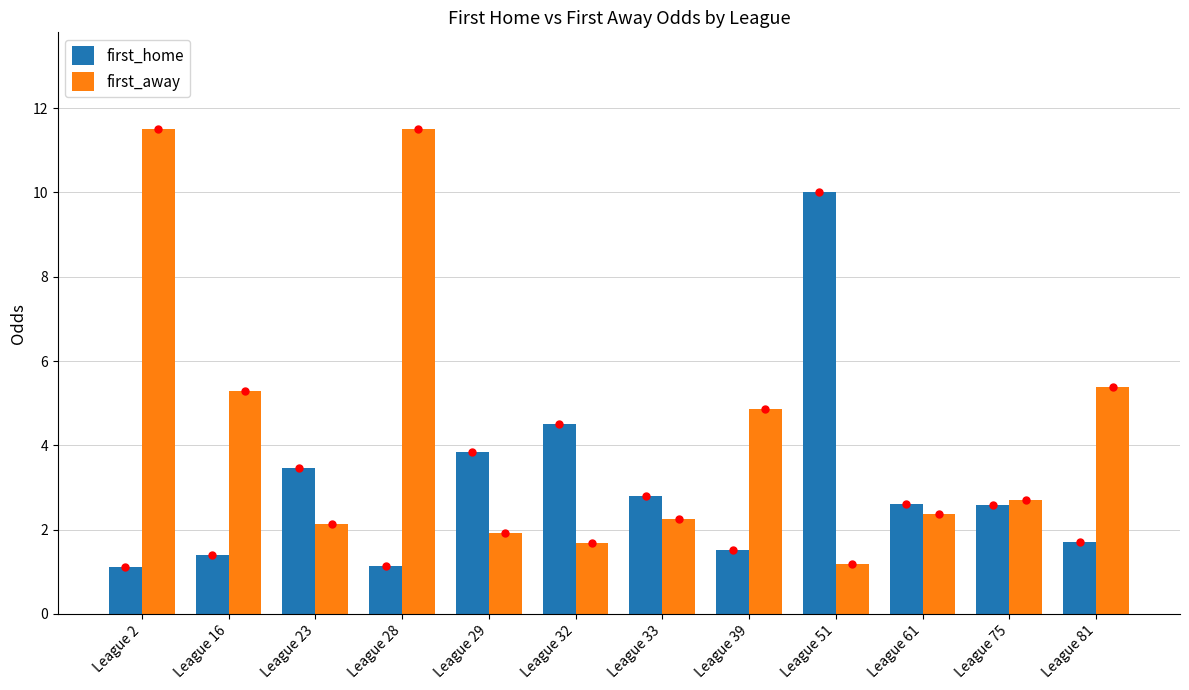

What is the difference between the first_home values at League 33 and League 23?

0.7